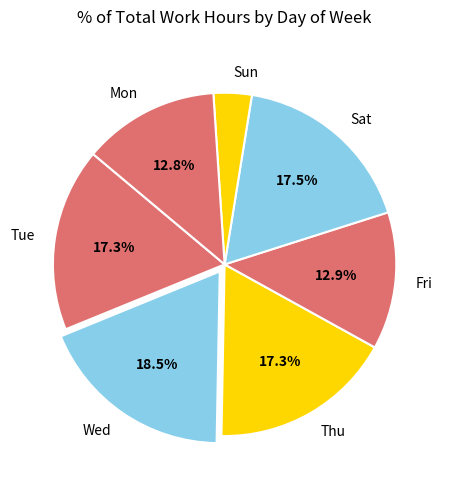

Which has a higher value, Fri or Sun?

Fri